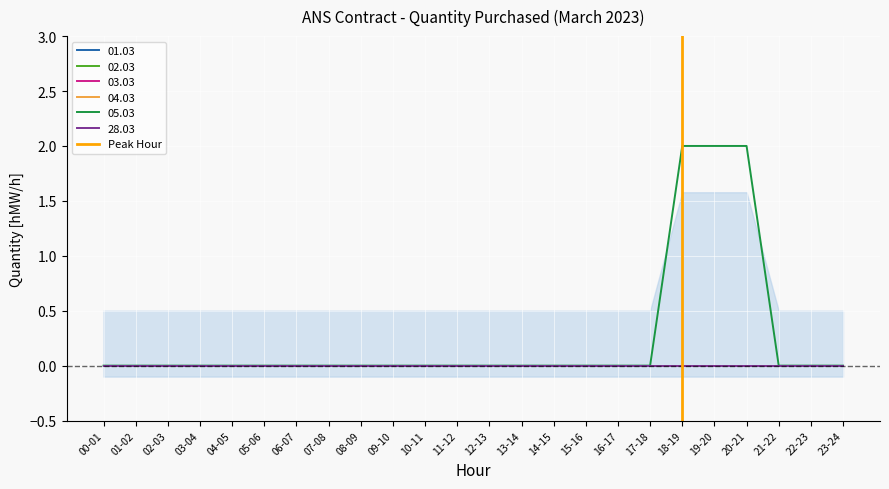

Count the values in the range 0 to 1.

2